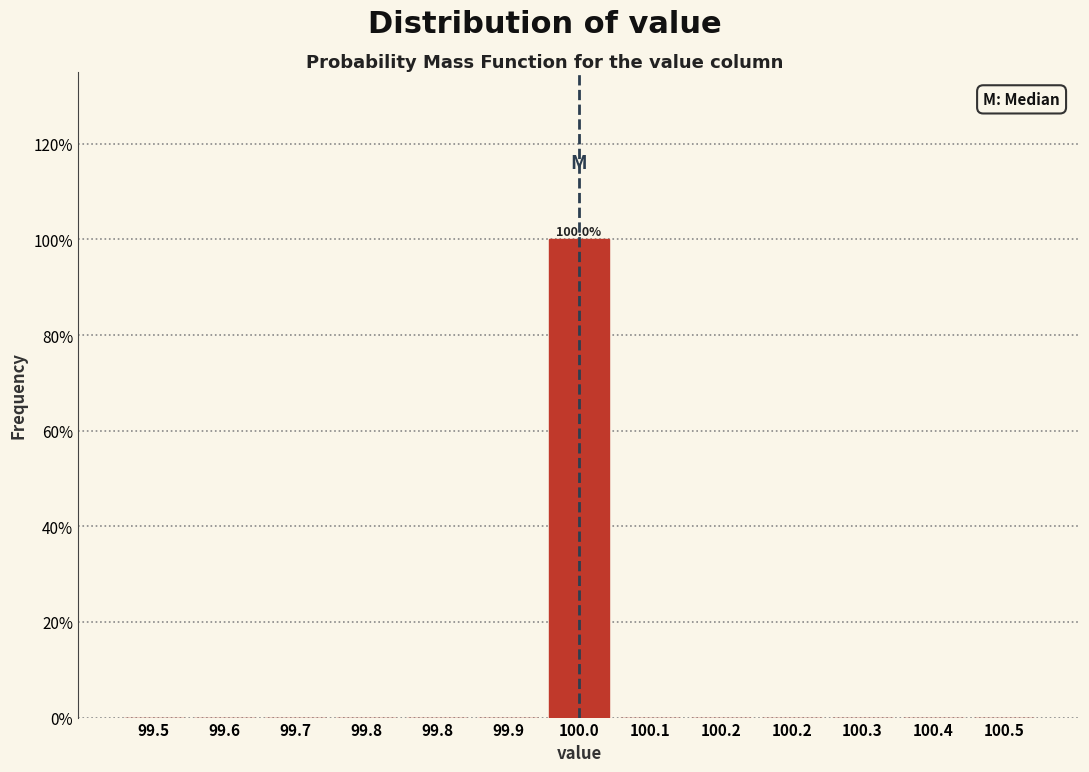

Are the bars horizontal?

No